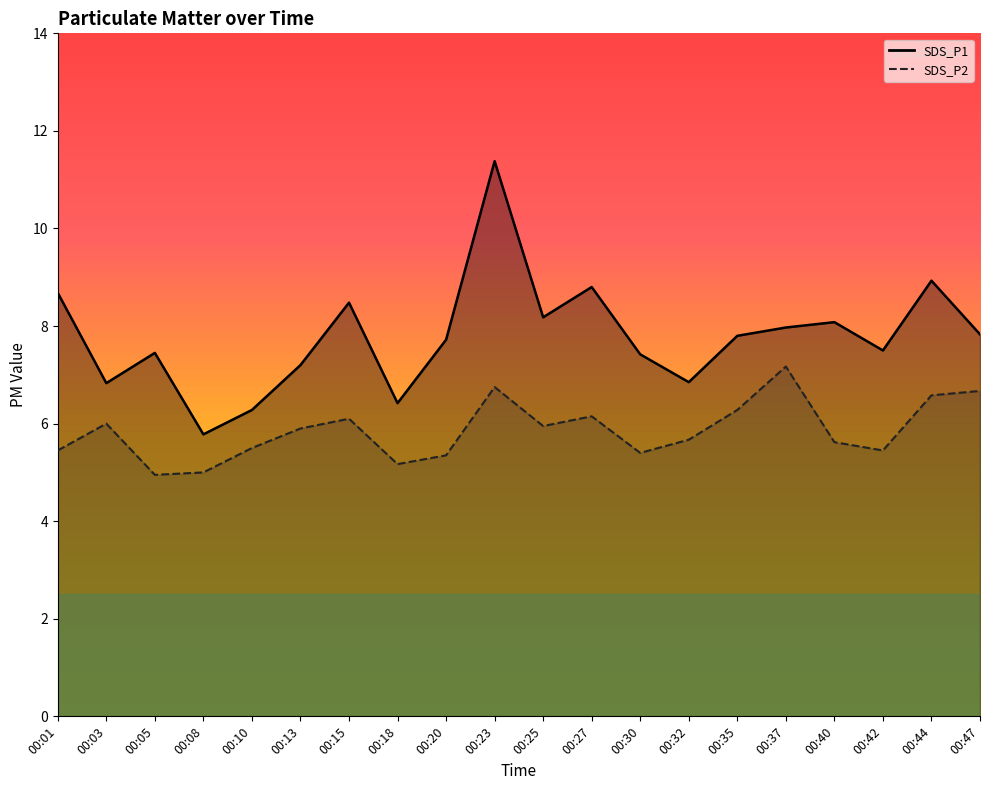

Reading left to right, what are all the values shown in this chart?

SDS_P1: 8.7	6.8	7.5	5.8	6.3	7.2	8.5	6.4	7.7	11.4	8.2	8.8	7.4	6.8	7.8	8.0	8.1	7.5	8.9	7.8
SDS_P2: 5.5	6.0	5.0	5.0	5.5	5.9	6.1	5.2	5.3	6.8	6.0	6.2	5.4	5.7	6.3	7.2	5.6	5.5	6.6	6.7